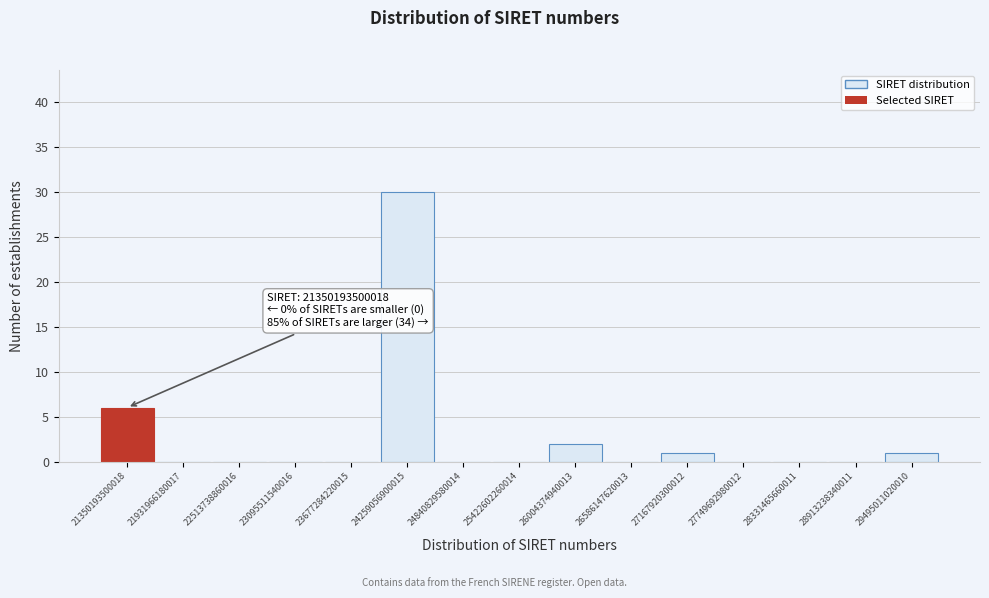

Reading right to left, transcribe all the data shown in this chart.

29495011020010=1	28913238340011=0	28331465660011=0	27749692980012=0	27167920300012=1	26586147620013=0	26004374940013=2	25422602260014=0	24840829580014=0	24259056900015=30	23677284220015=0	23095511540016=0	22513738860016=0	21931966180017=0	21350193500018=6